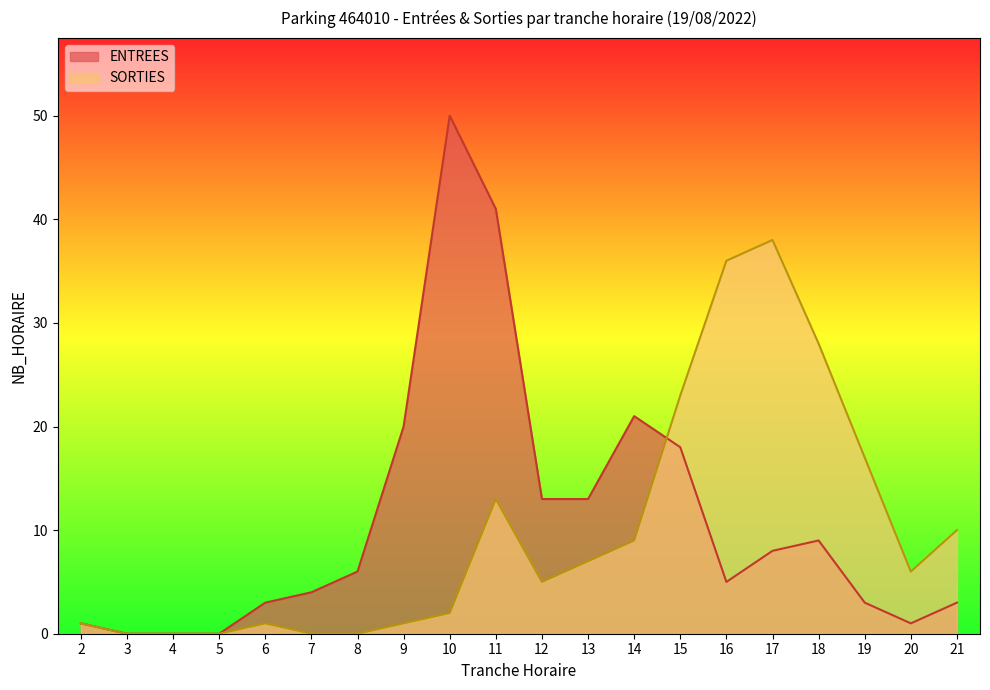

List the series in order of their overall mean, lowest first.

SORTIES, ENTREES